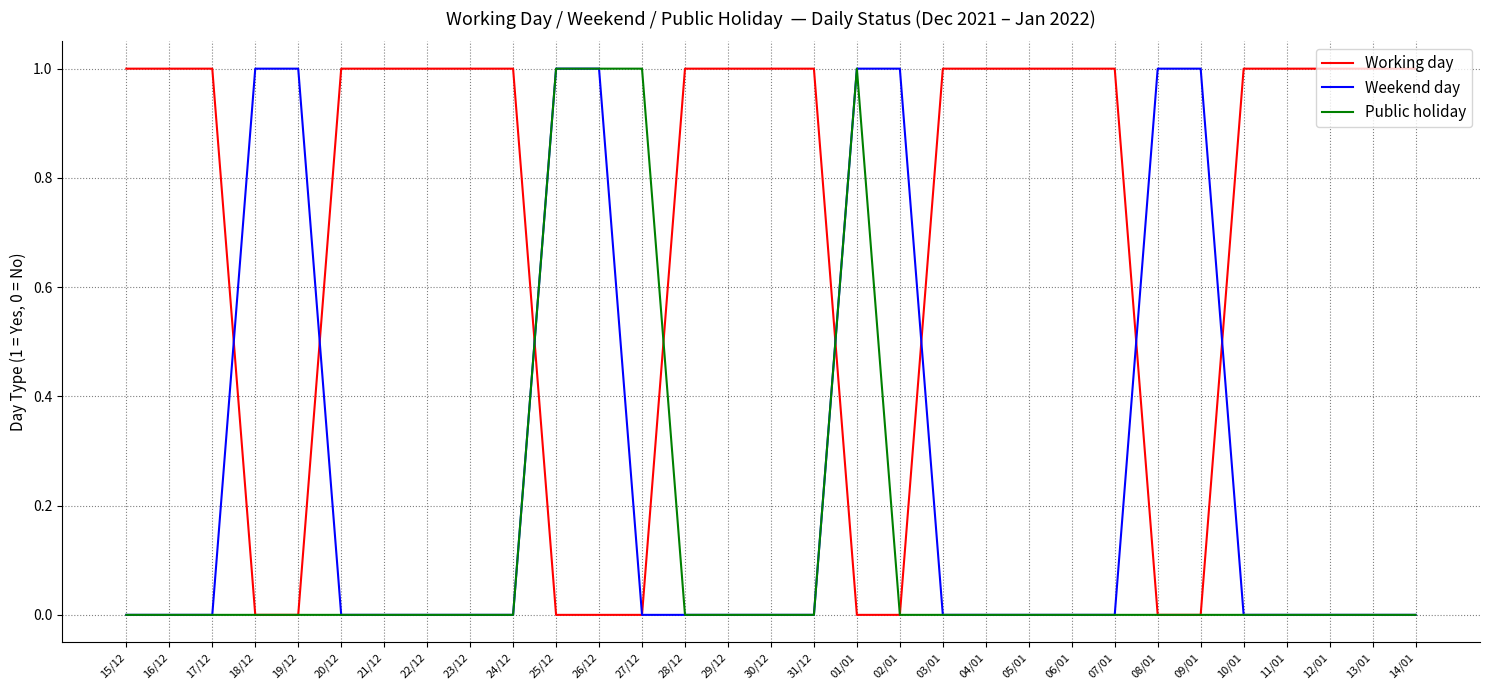

True or false: Working day has a value of 2 at 04/01.

False